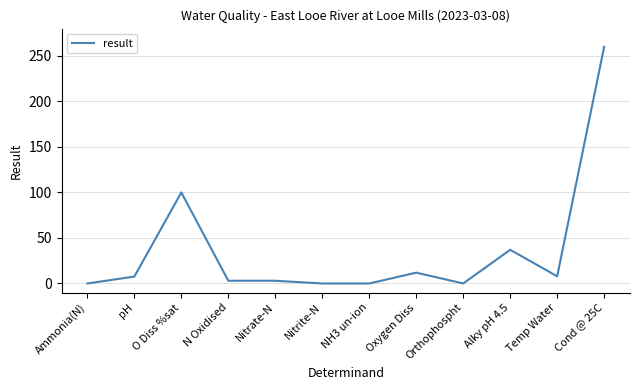

What is the difference between the maximum and minimum values?

260.0